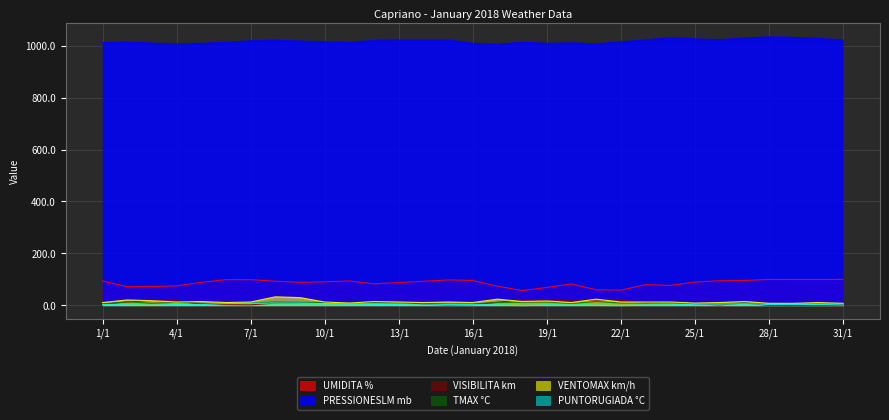

What is the average value of the UMIDITA % series?

86